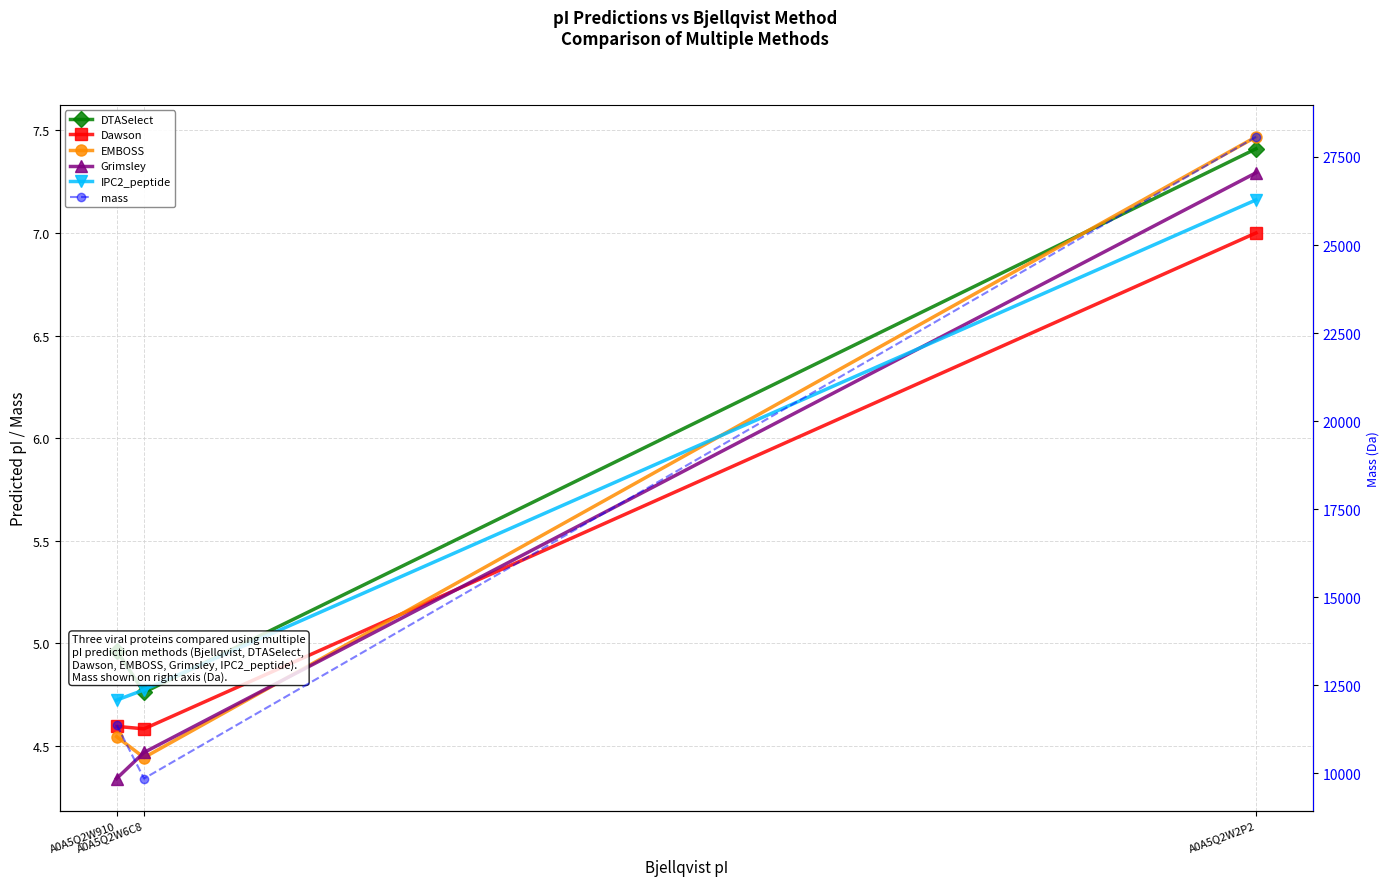

Does the chart have visible grid lines?

Yes